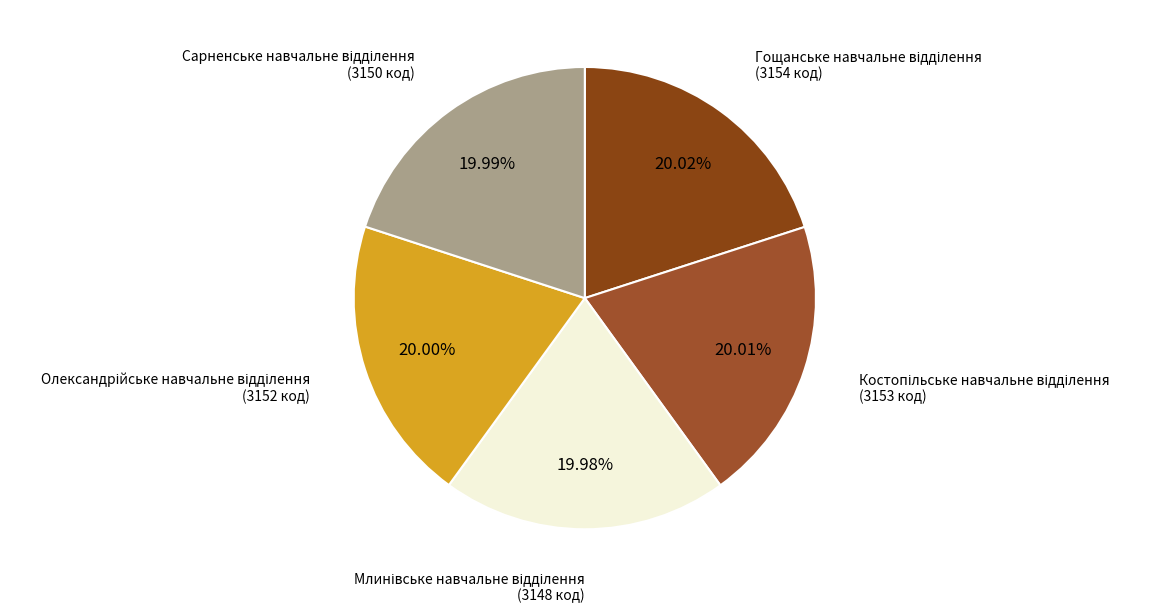

To the nearest percent, what is the average slice percentage?

20%